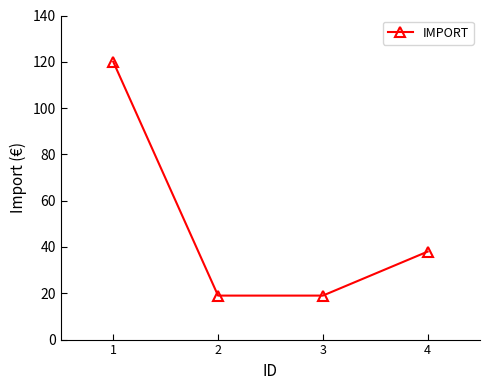

What is the sum of all values?

196